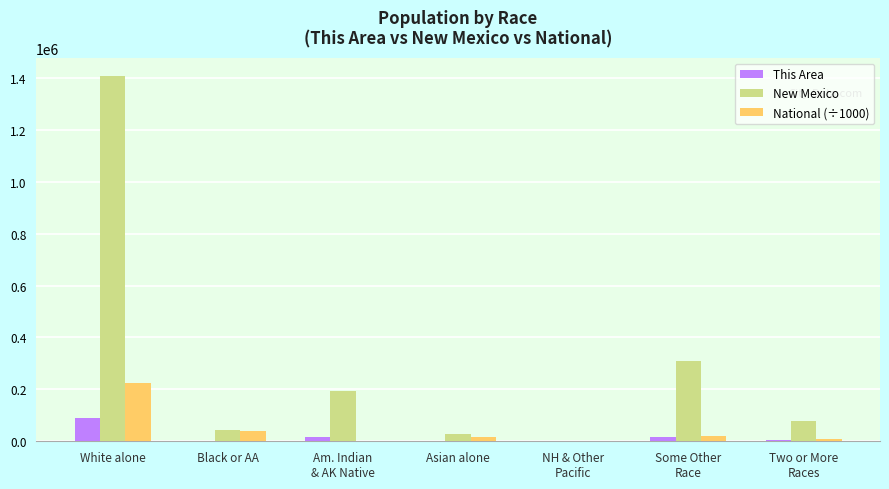

What is the difference between the This Area values at NH & Other
Pacific and Some Other
Race?

14970.0